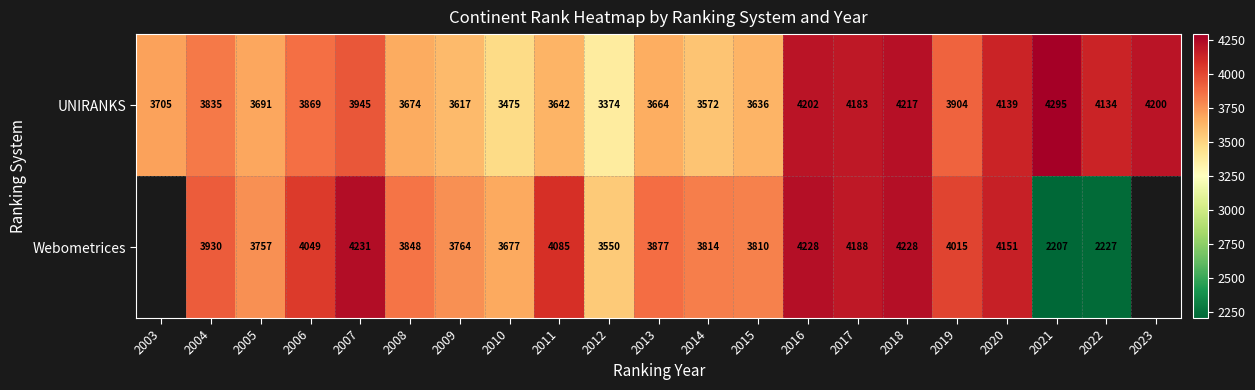

What is the difference between the highest and lowest values at 2018?

11